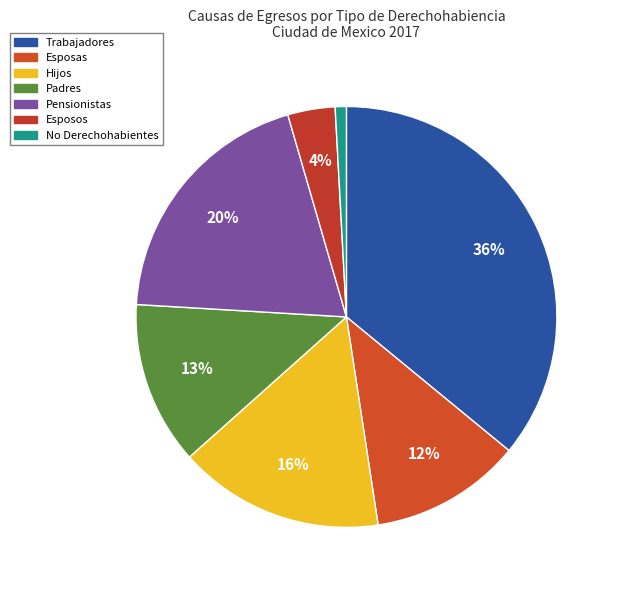

To the nearest percent, what is the average slice percentage?

14%